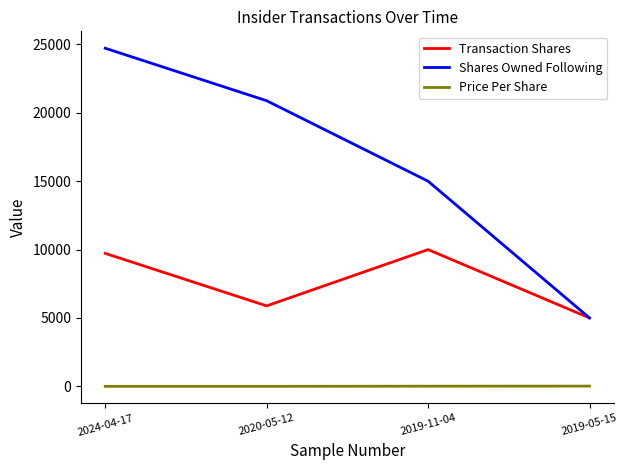

At which label does Price Per Share first exceed 10?

2019-11-04